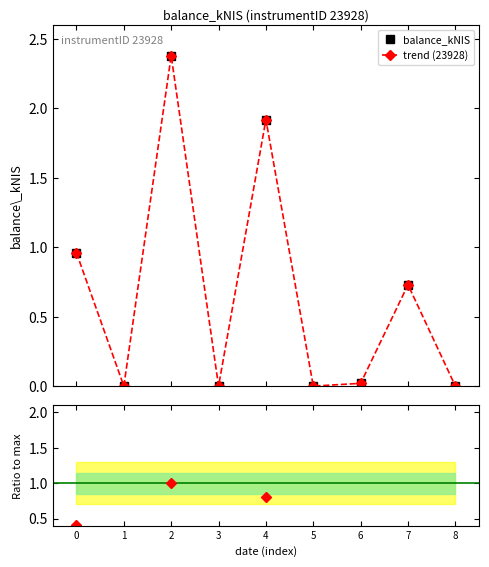

How many positive values does the trend (23928) series have?

5